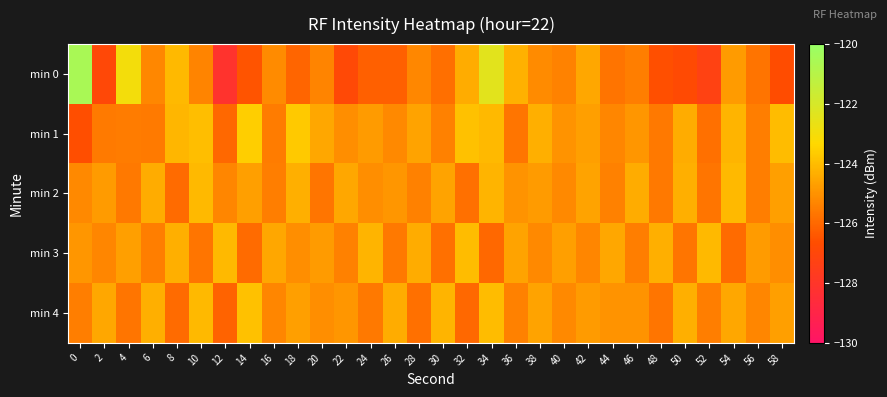

Rank the series at 42 from lowest to highest value.

min 3, min 4, min 1, min 2, min 0